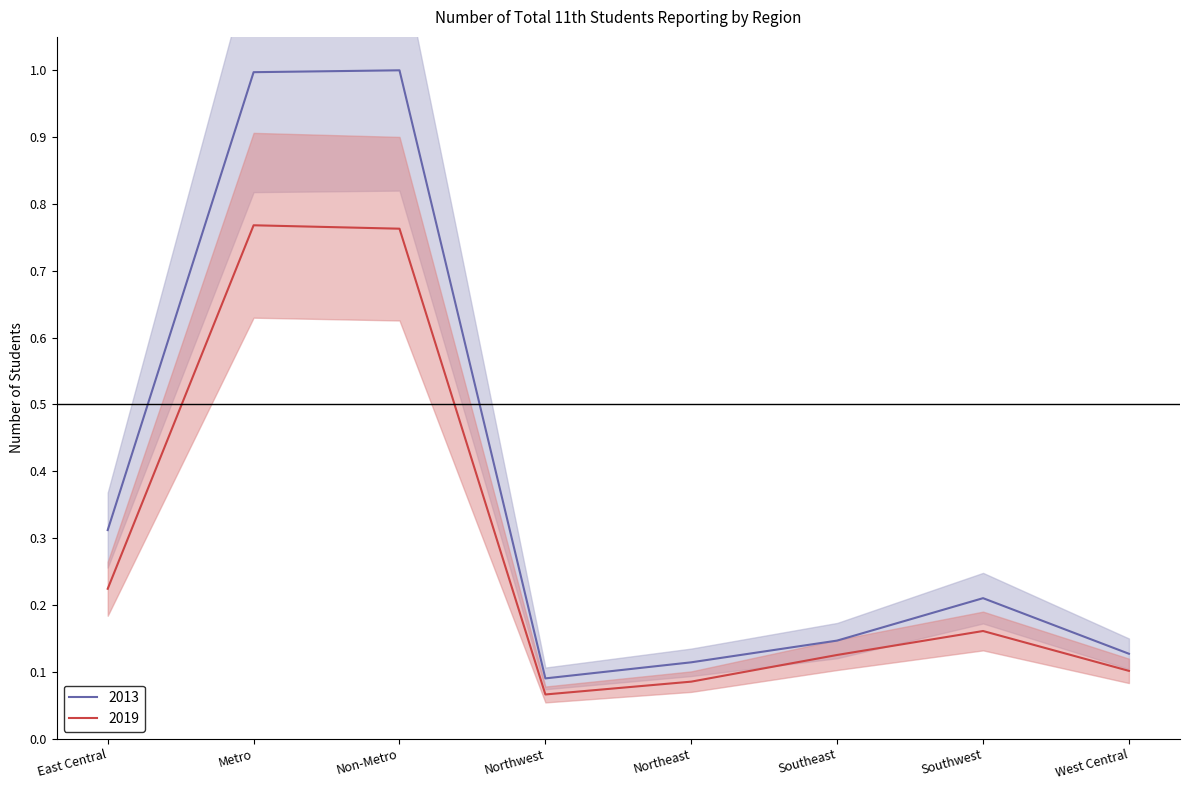

Between Northwest and West Central, which series saw the biggest shift?

2013